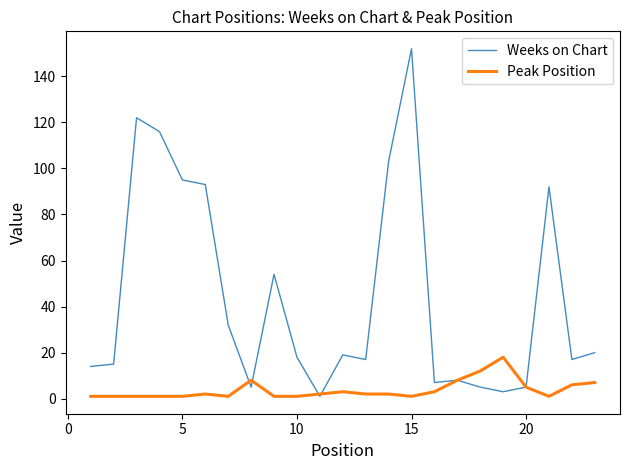

List the series in order of their overall mean, highest first.

Weeks on Chart, Peak Position